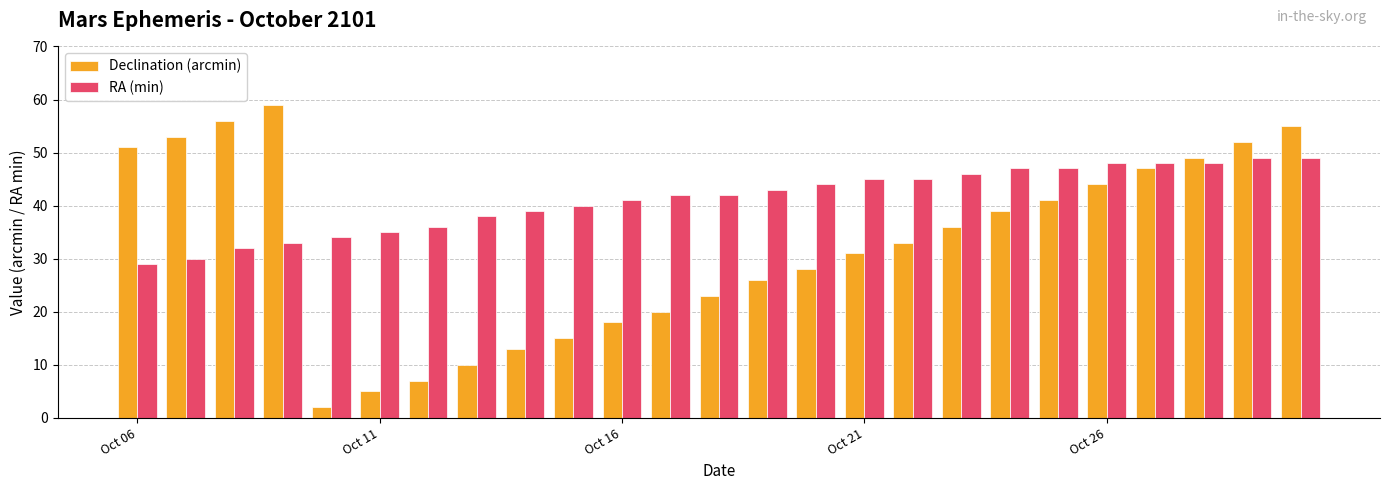

Does the chart contain stacked bars?

No